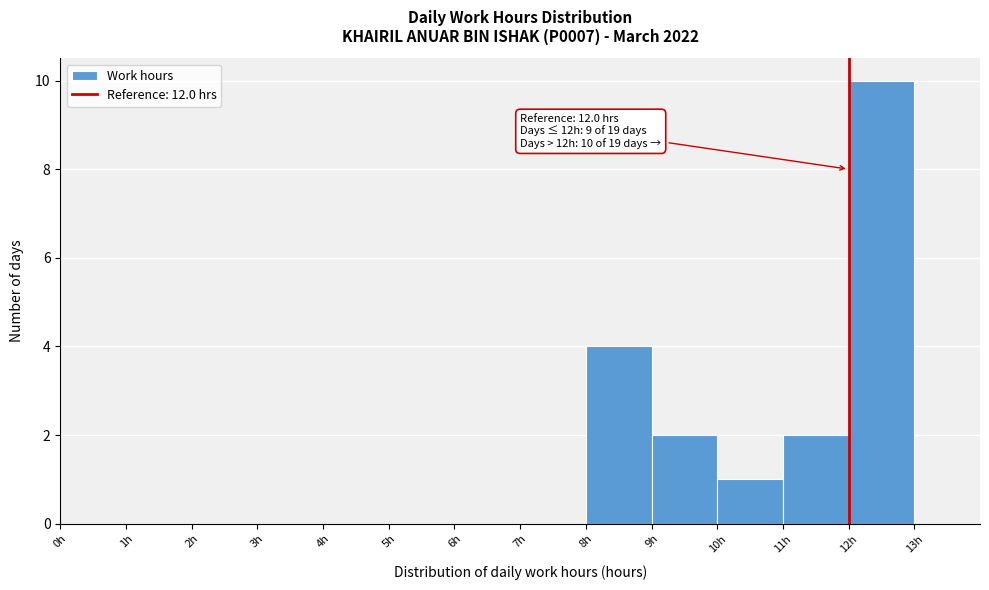

Over which range of the x-axis is the bar tallest?

12 to 13